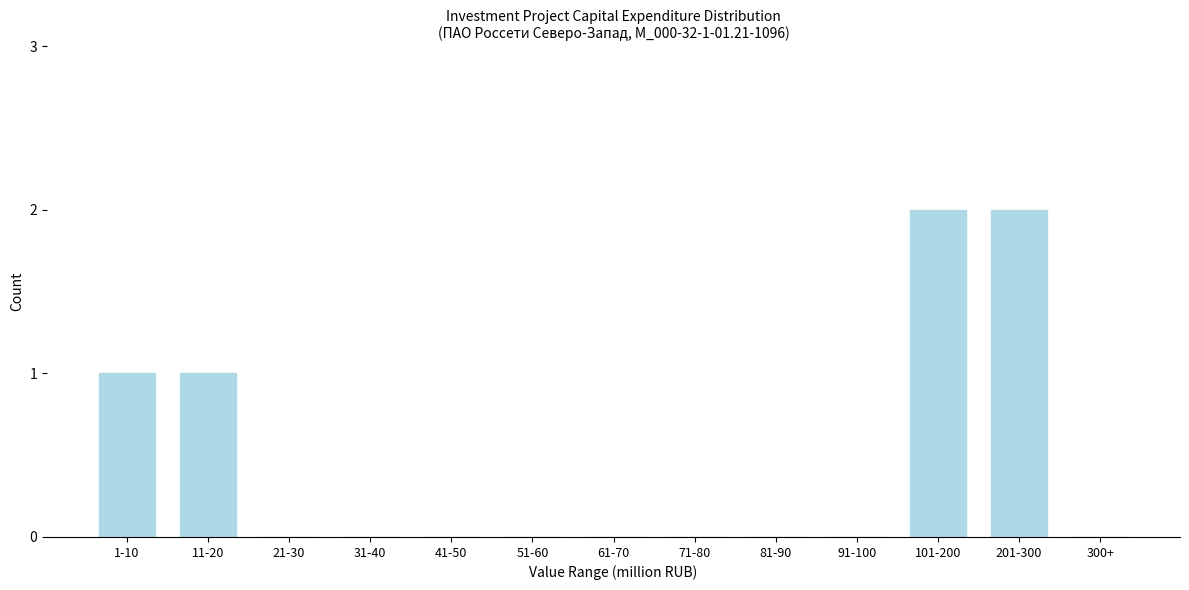

Reading left to right, list all the values displayed in this chart.

1-10=1	11-20=1	21-30=0	31-40=0	41-50=0	51-60=0	61-70=0	71-80=0	81-90=0	91-100=0	101-200=2	201-300=2	300+=0